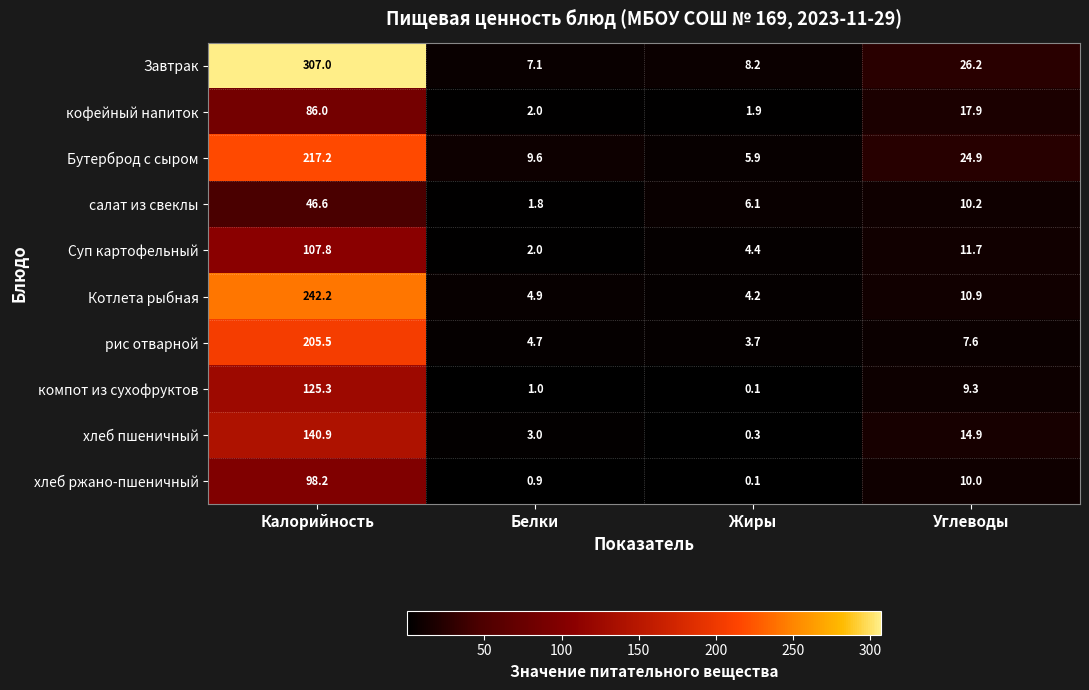

What is the average value of the компот из сухофруктов series?

33.9